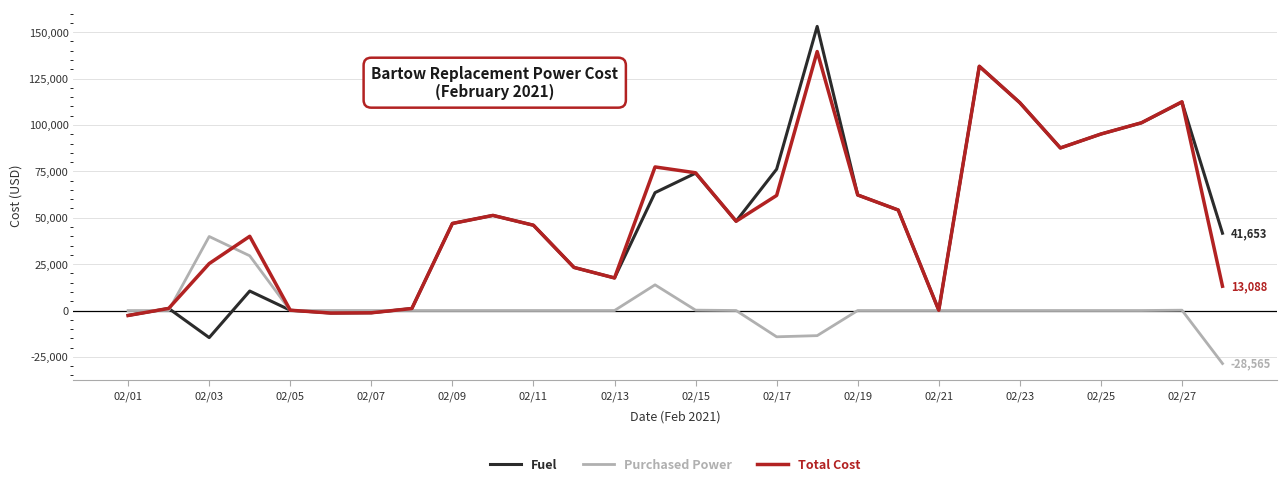

What is the highest value of the Total Cost series?

139569.8